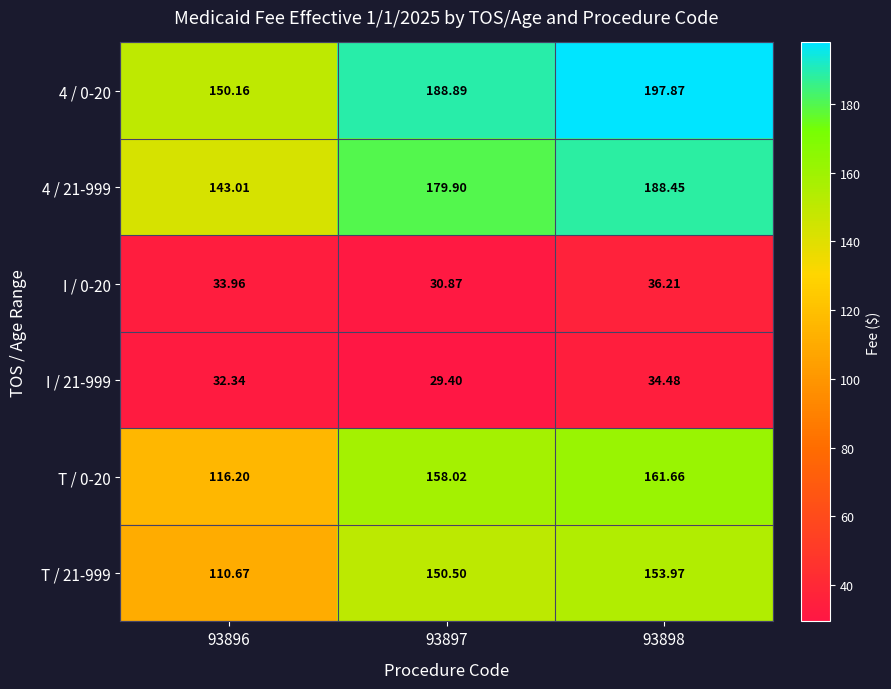

How many data points in 4 / 21-999 are above 179?

2